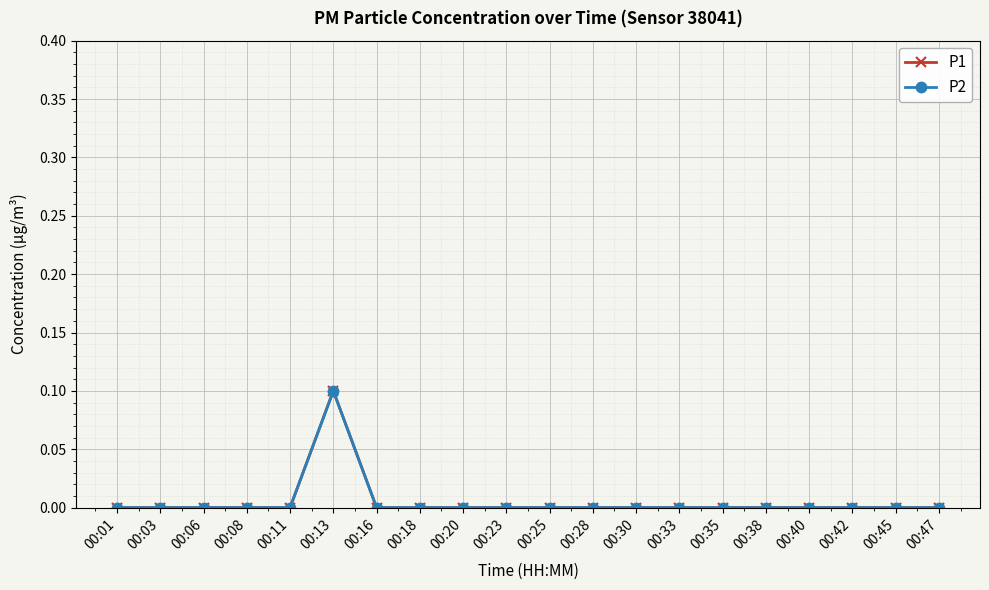

How many P1 values are between 0 and 1?

20